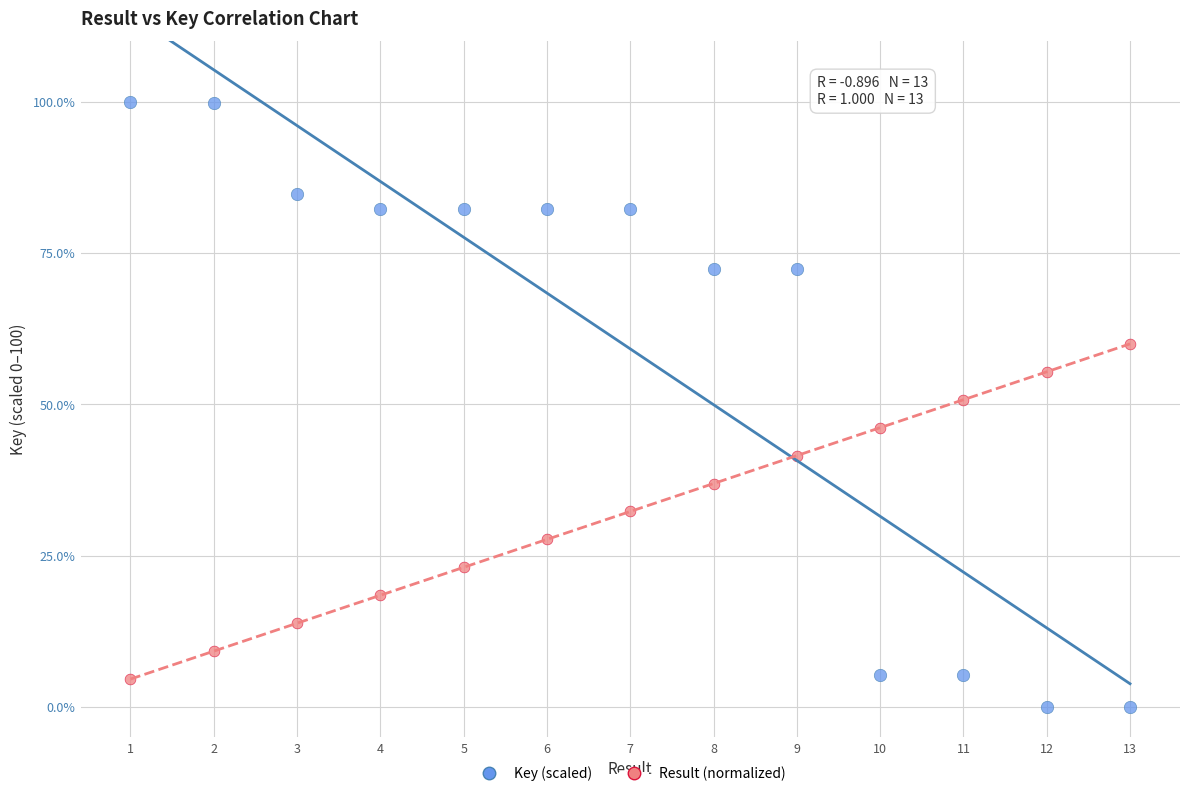

Which series reaches the maximum Y coordinate?

Key (scaled)